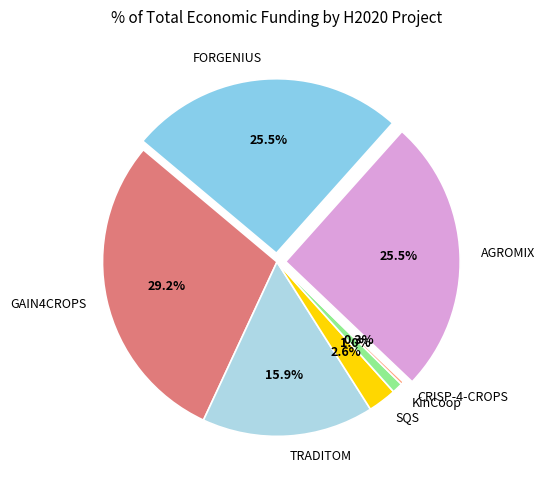

Does FORGENIUS account for over 50% of the chart?

No